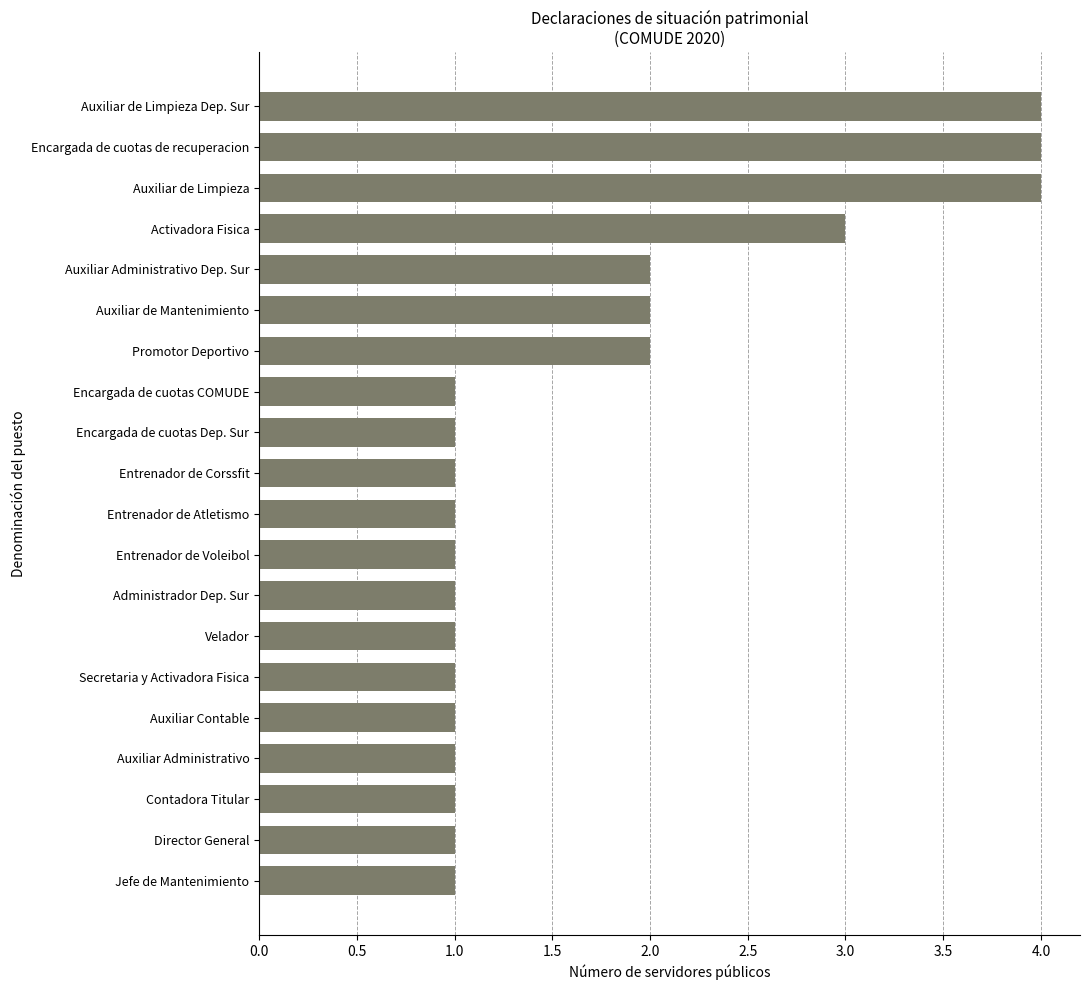

What is the difference between the maximum and minimum values?

3